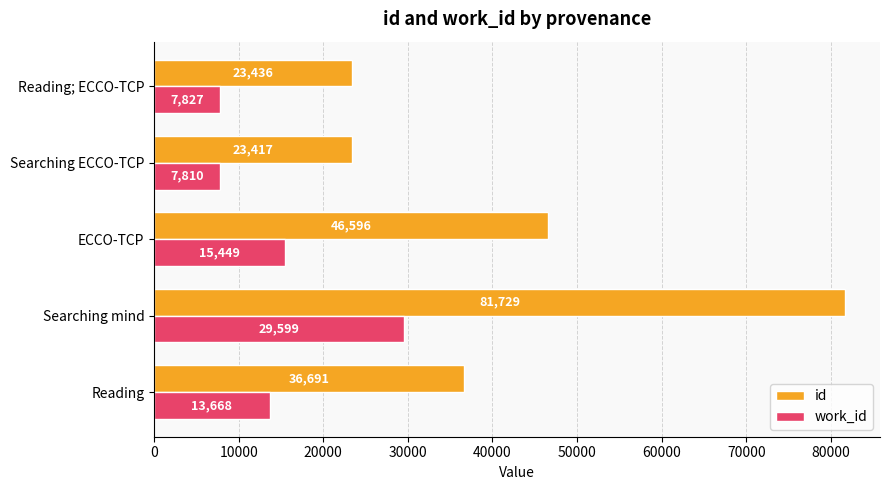

Where is work_id nearest to the value 18704?

ECCO-TCP